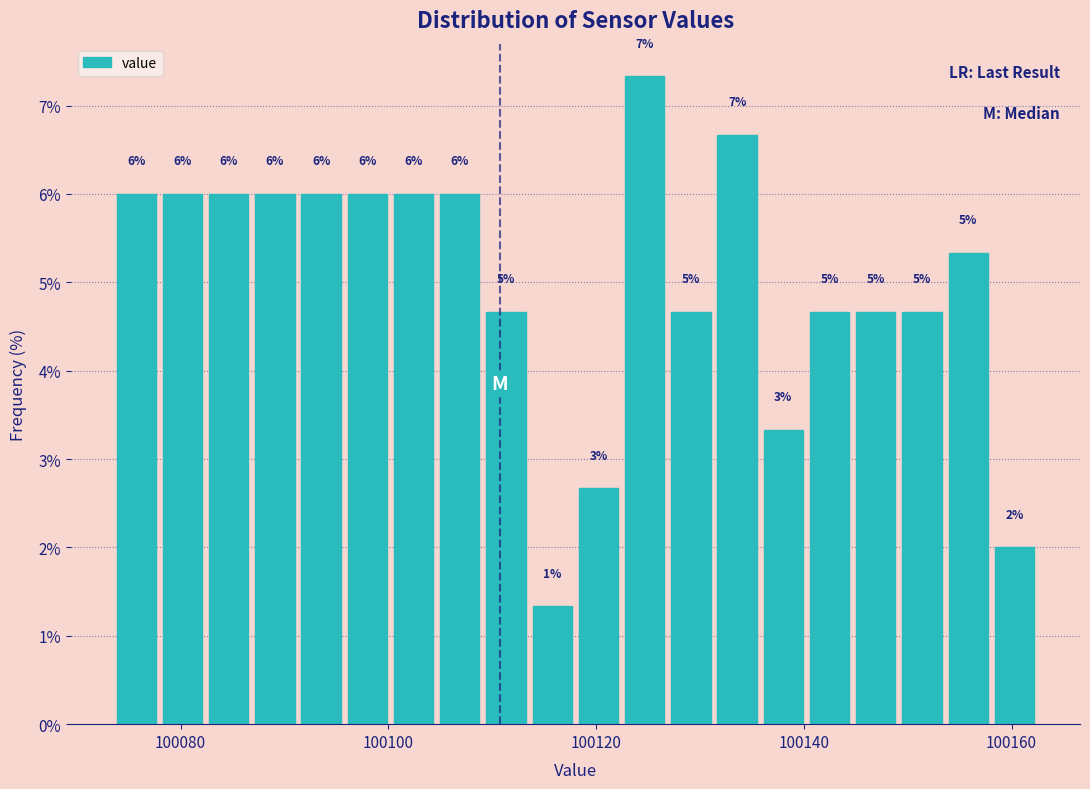

Read against the x-axis, roughly where is the centre of the tallest bar?

100124